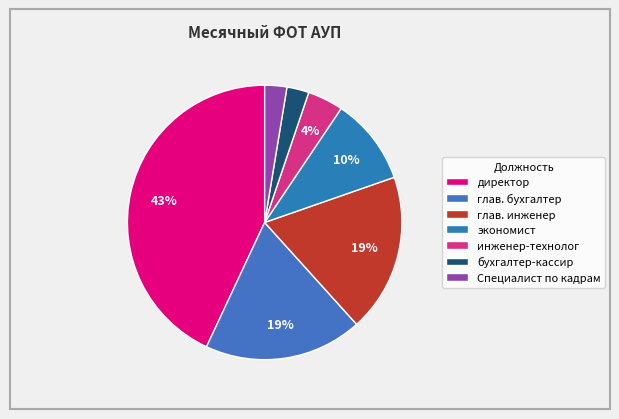

Combined, do глав. бухгалтер and экономист account for over 50%?

No